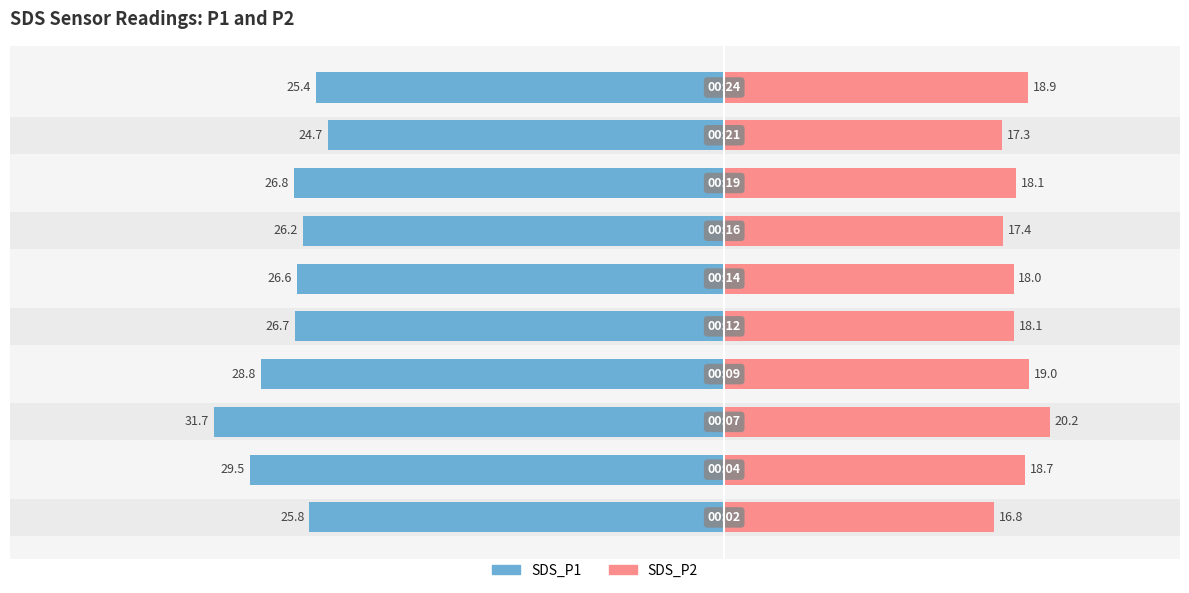

What is the value of the SDS_P2 bar at the 6th from the left?

18.0